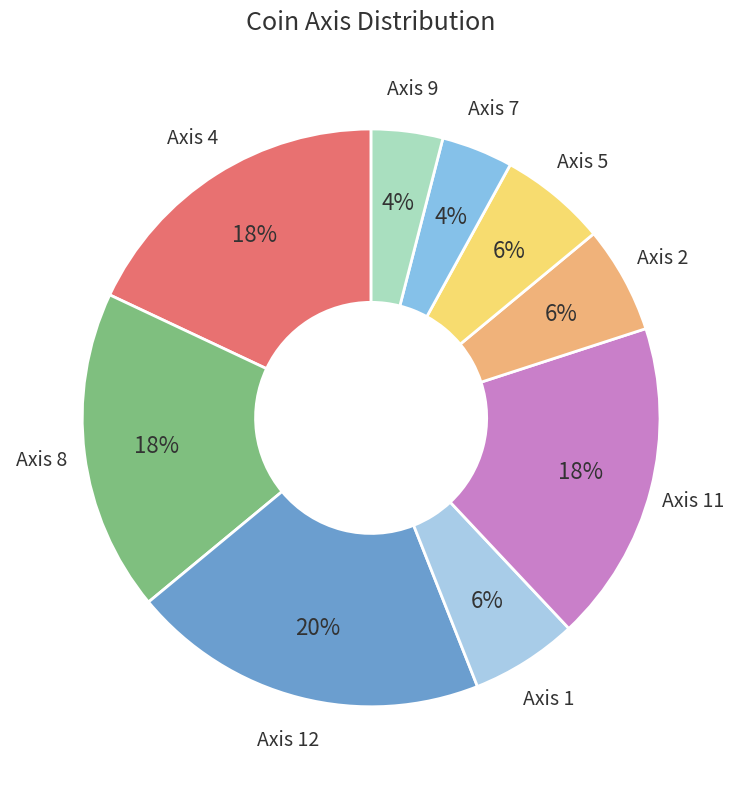

Count the number of slices in the pie.

9